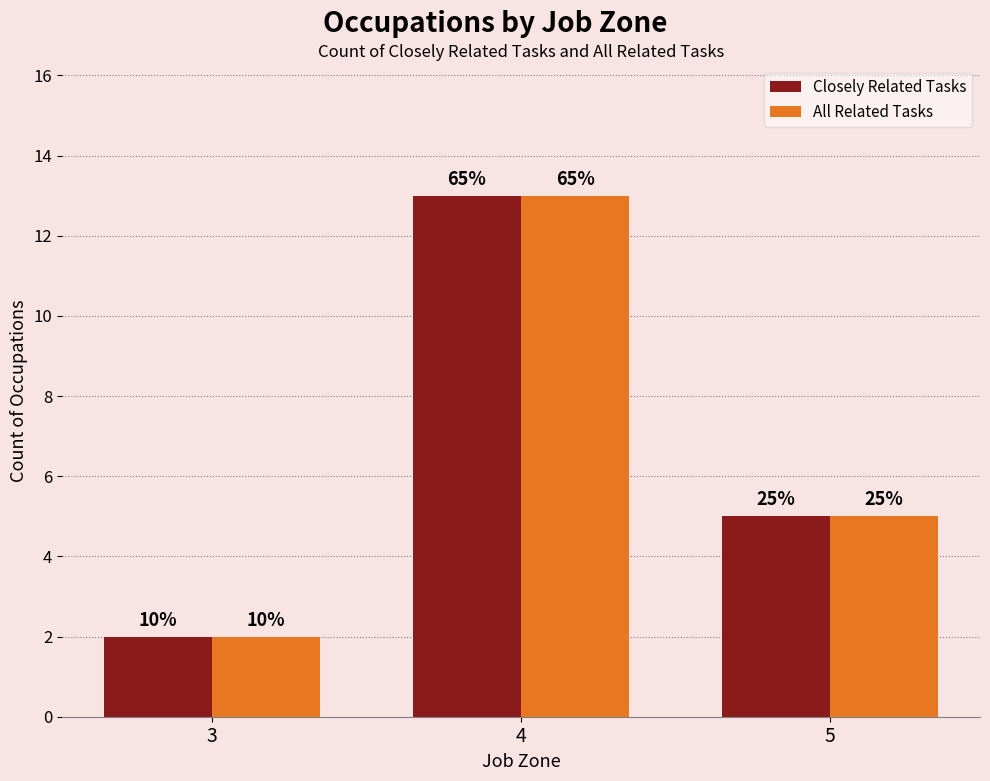

What is the maximum value shown in the chart?

13